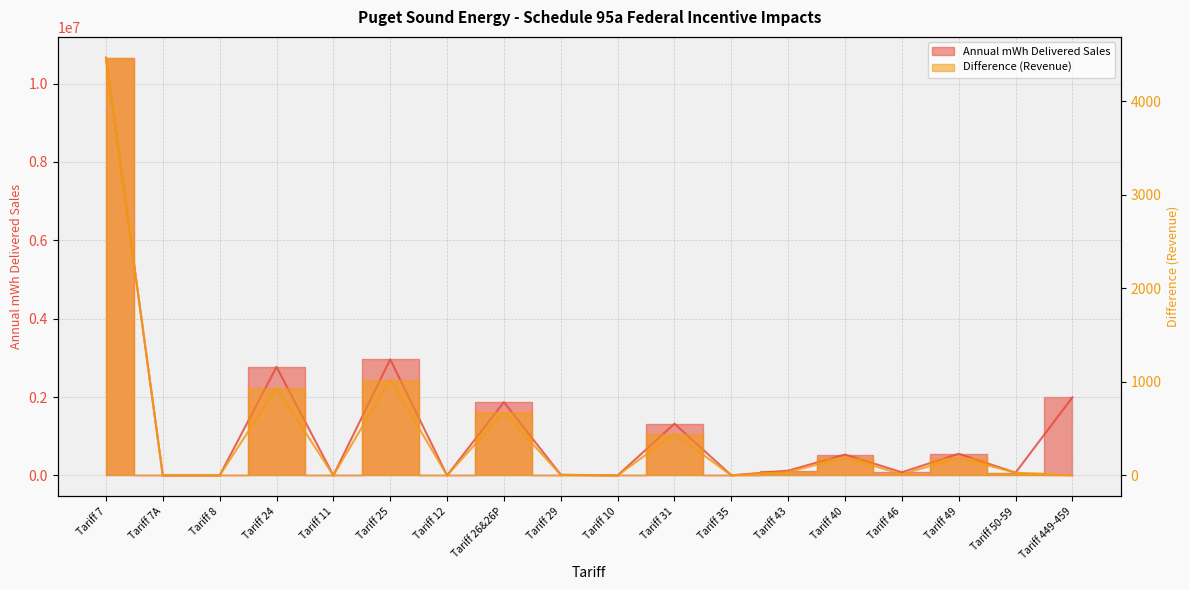

Is it true that Annual mWh Delivered Sales equals 123046 at Tariff 43?

True